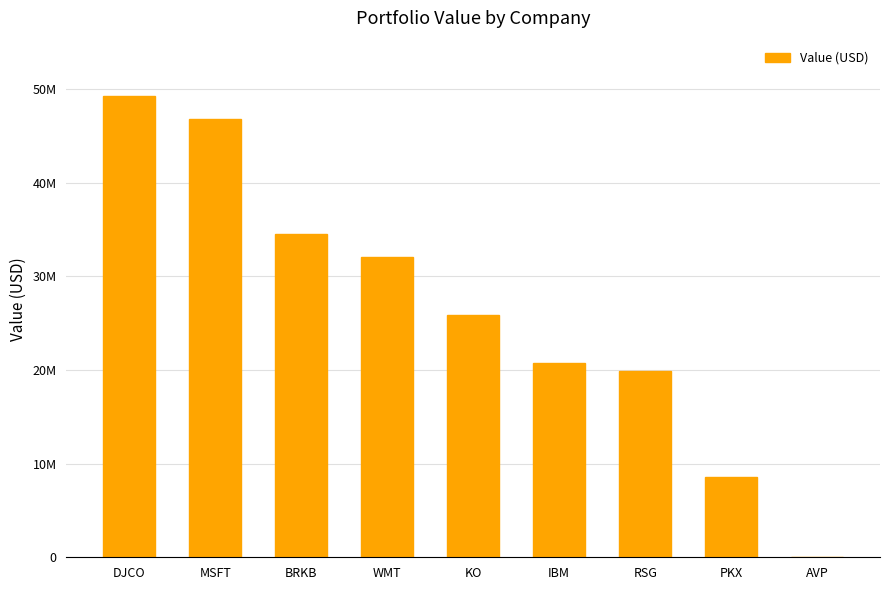

The chart shows a value of 49267000 at DJCO. True or false?

True